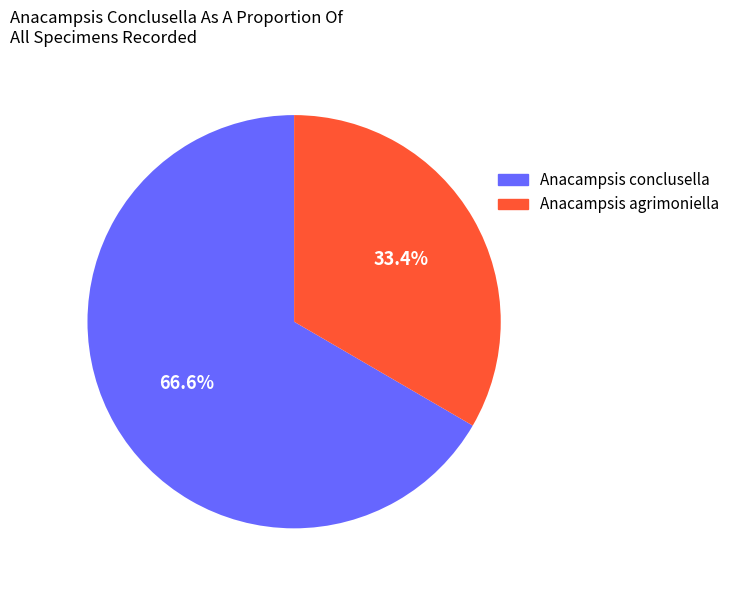

Does any single category account for the majority?

Yes